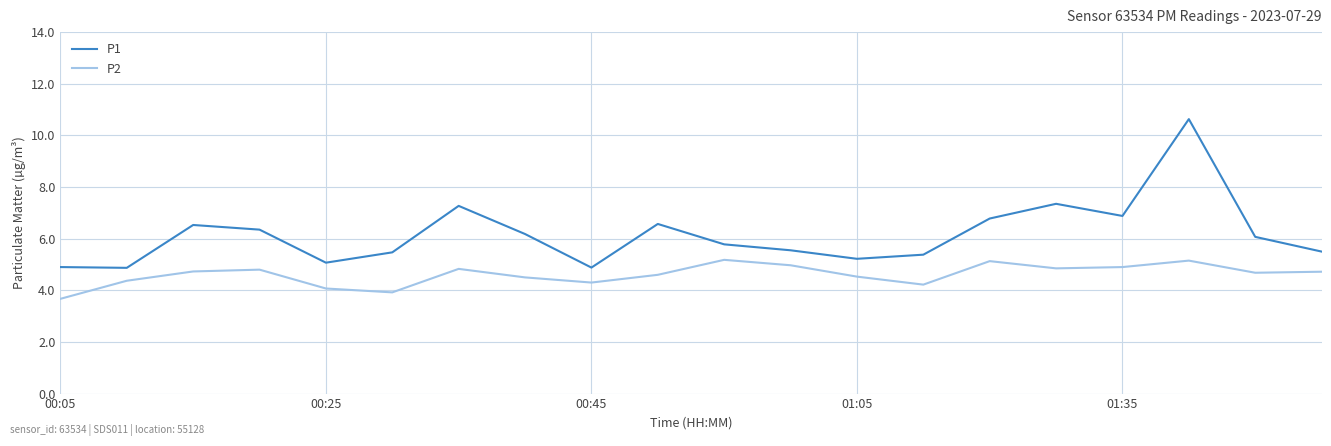

Which series has the widest spread of values?

P1